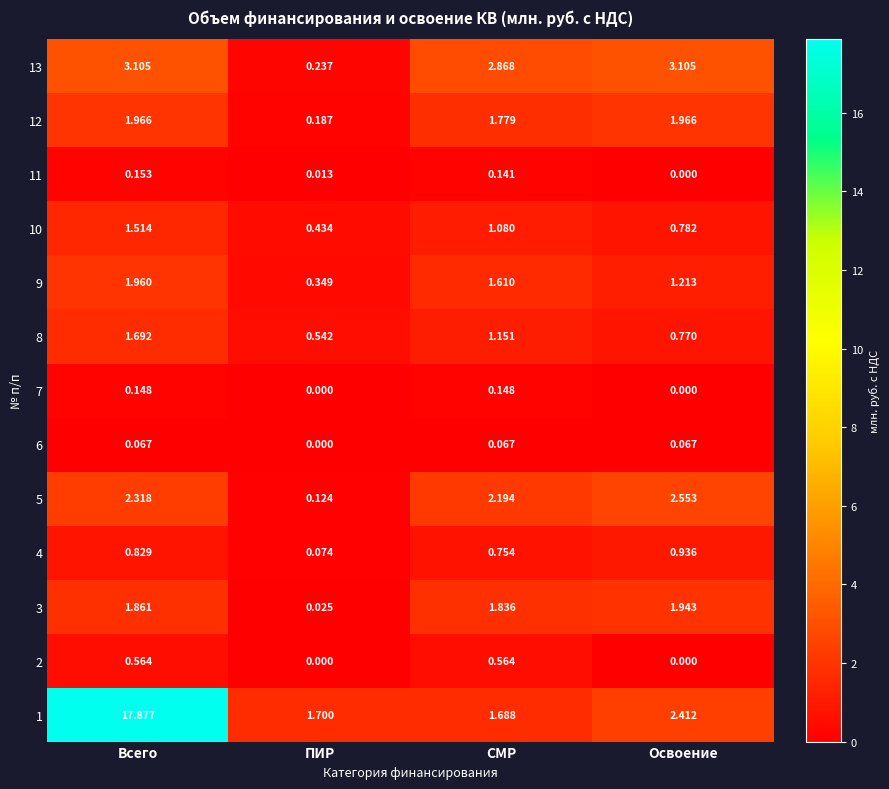

At which category is the sum across all series the highest?

Всего